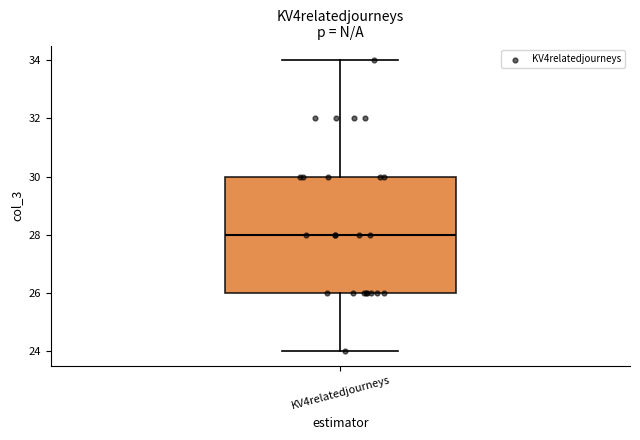

Transcribe this box plot: give where the median line is, the range the box spans, and where the two whiskers end, as read against the y-axis. The values are not printed on the chart, so give them approximately, as read against the axis.

median 28, box 26 to 30, whiskers 24 to 34